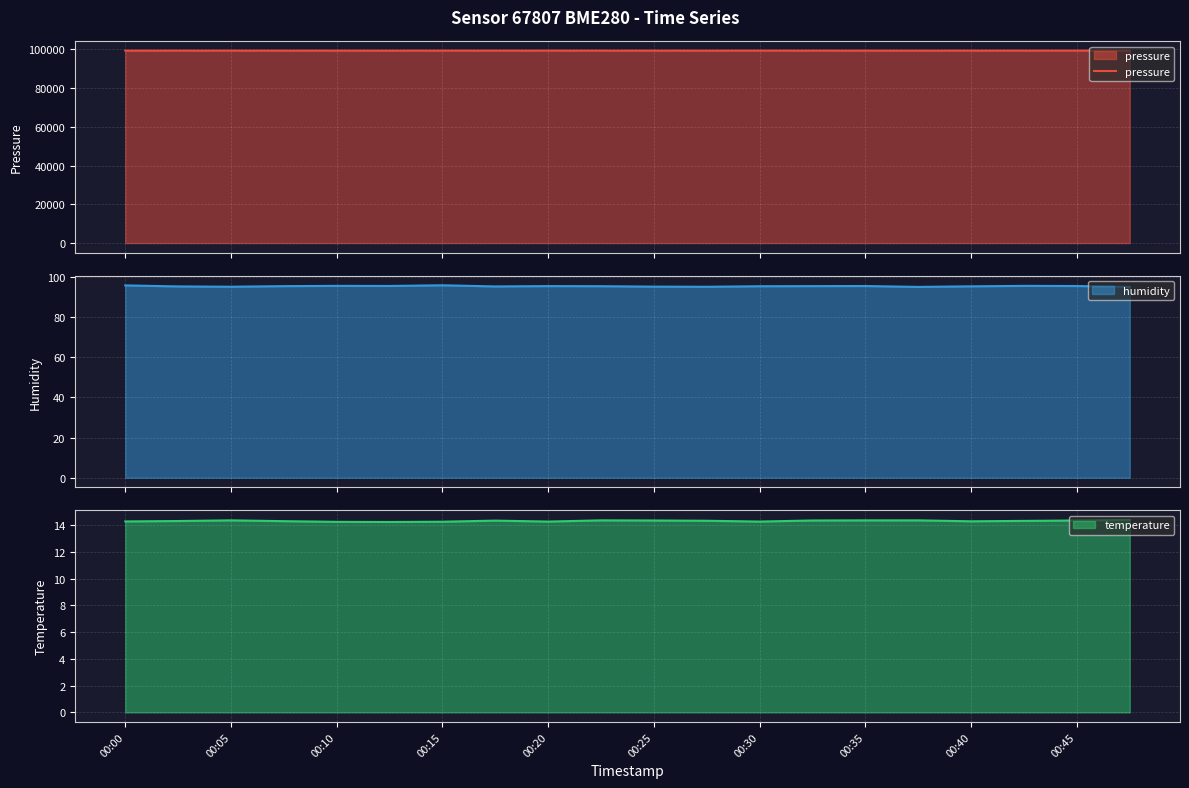

What is the minimum value for pressure?

99255.7